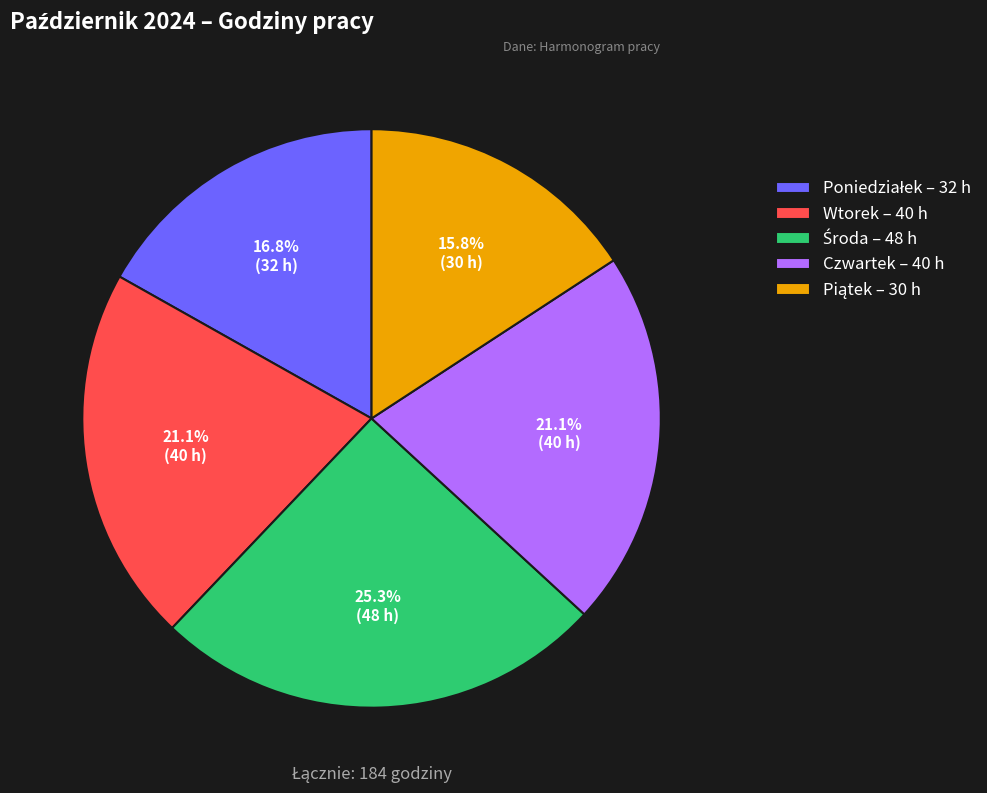

Is there any slice that represents more than half of the pie?

No